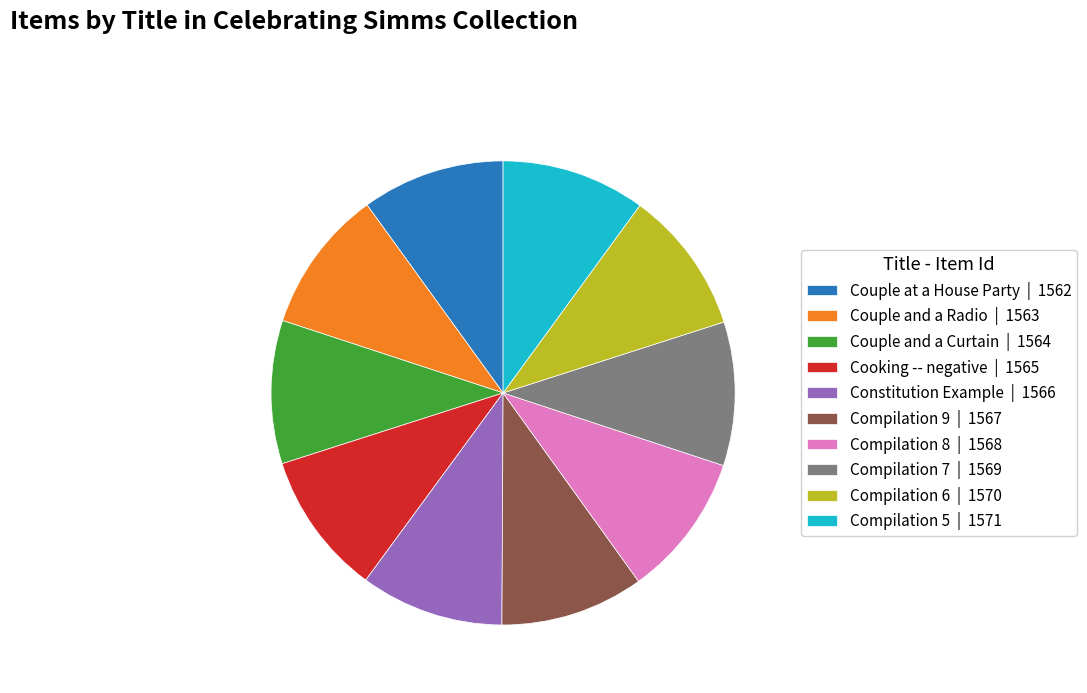

Is it true that Compilation 5 is 10% of the pie?

True